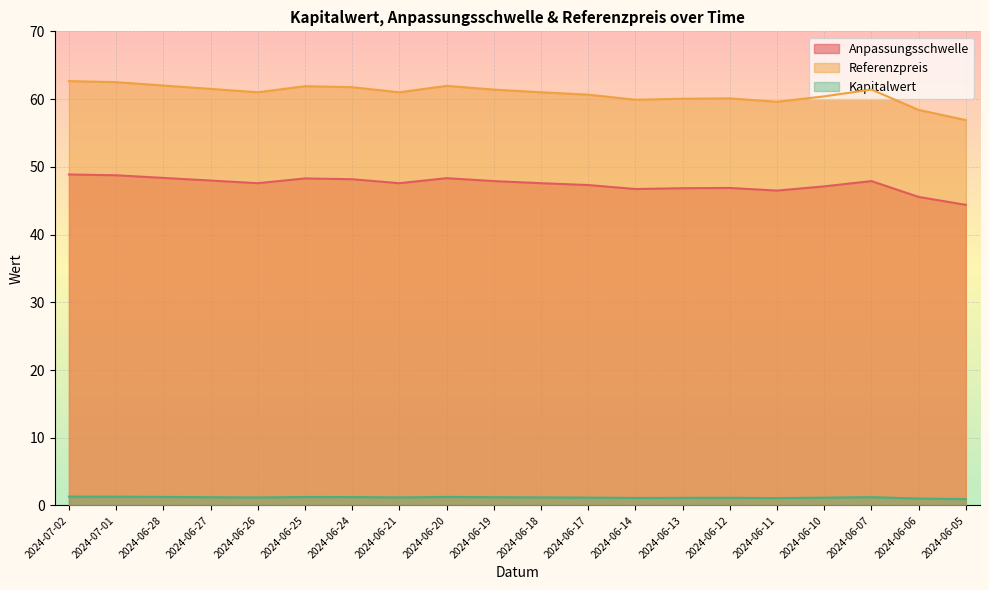

Rank the categories by Referenzpreis value from highest to lowest.

2024-07-02, 2024-07-01, 2024-06-28, 2024-06-20, 2024-06-25, 2024-06-24, 2024-06-27, 2024-06-19, 2024-06-07, 2024-06-26, 2024-06-21, 2024-06-18, 2024-06-17, 2024-06-10, 2024-06-12, 2024-06-13, 2024-06-14, 2024-06-11, 2024-06-06, 2024-06-05